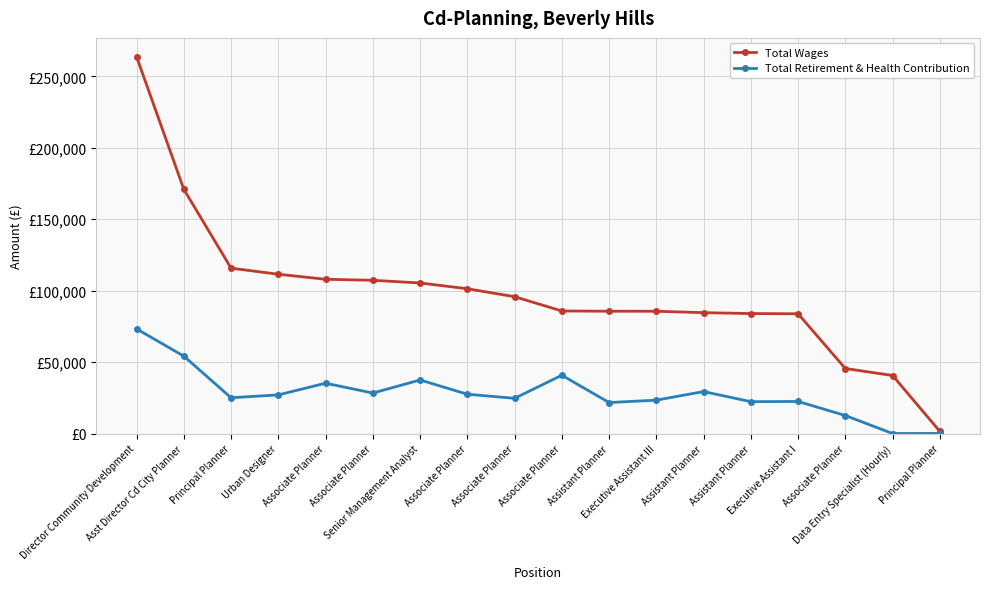

What is the spread (max minus min) of values at Associate Planner?

72729